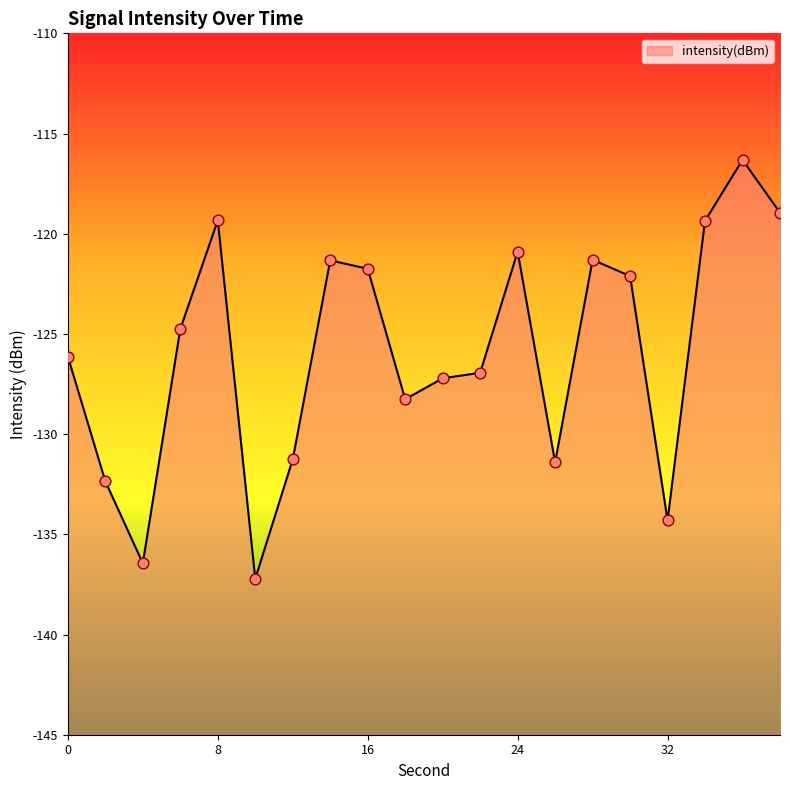

What is the change in value from 8 to 16?

-2.4